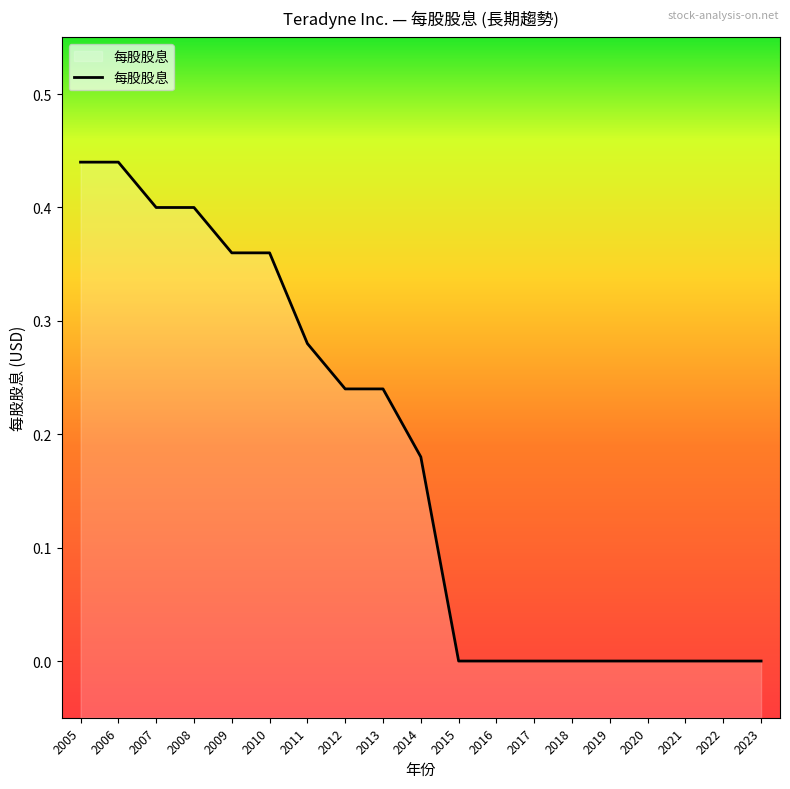

Is it true that the value at 2023 is 0.3?

False